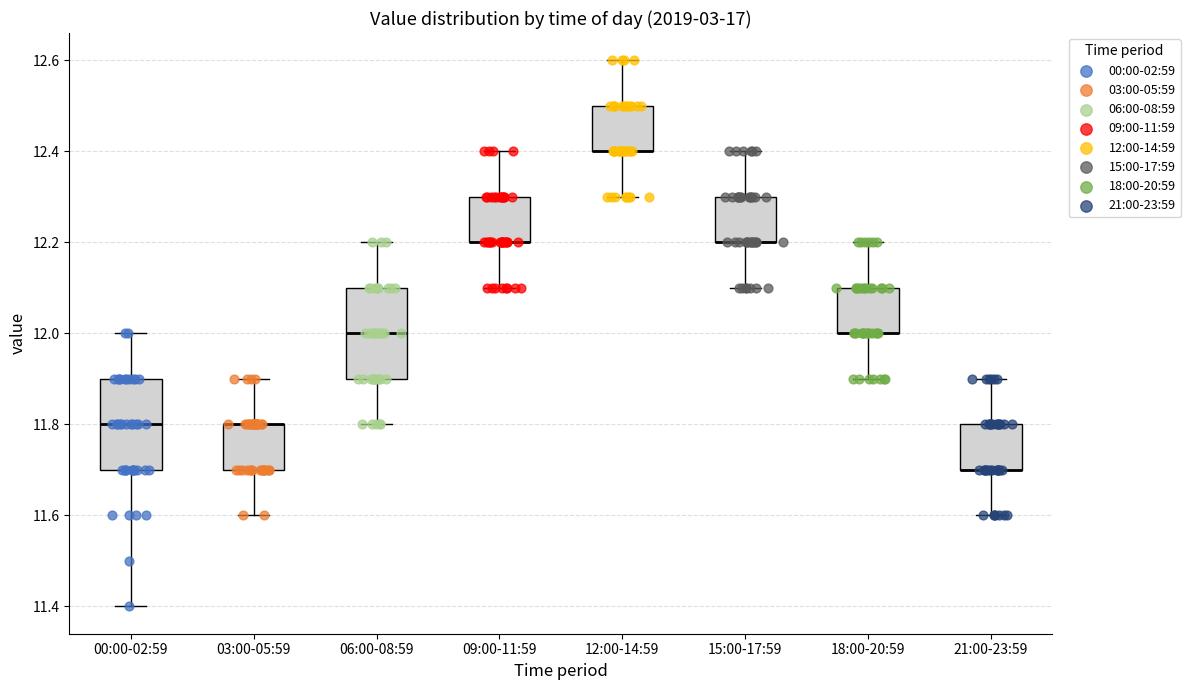

Reading left to right, read every box against the y-axis: the position of its median line, the range the box covers, and the ends of its whiskers. The values are not printed on the chart, so give them approximately, as read against the axis.

00:00-02:59: median 11.8, box 11.7 to 11.9, whiskers 11.4 to 12.0
03:00-05:59: median 11.8 (drawn on the box's upper edge), box 11.7 to 11.8, whiskers 11.6 to 11.9
06:00-08:59: median 12.0, box 11.9 to 12.1, whiskers 11.8 to 12.2
09:00-11:59: median 12.2 (drawn on the box's lower edge), box 12.2 to 12.3, whiskers 12.1 to 12.4
12:00-14:59: median 12.4 (drawn on the box's lower edge), box 12.4 to 12.5, whiskers 12.3 to 12.6
15:00-17:59: median 12.2 (drawn on the box's lower edge), box 12.2 to 12.3, whiskers 12.1 to 12.4
18:00-20:59: median 12.0 (drawn on the box's lower edge), box 12.0 to 12.1, whiskers 11.9 to 12.2
21:00-23:59: median 11.7 (drawn on the box's lower edge), box 11.7 to 11.8, whiskers 11.6 to 11.9